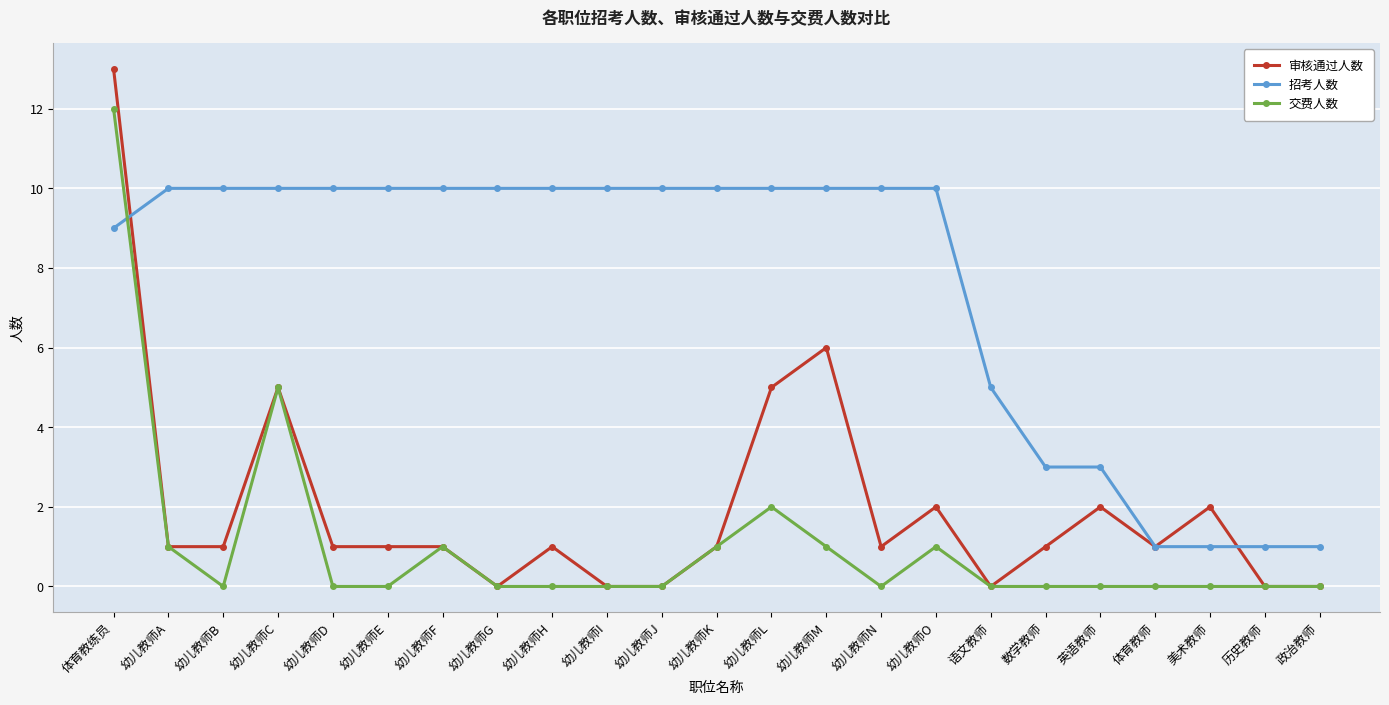

At 数学教师, list the series in order from smallest to largest.

交费人数, 审核通过人数, 招考人数